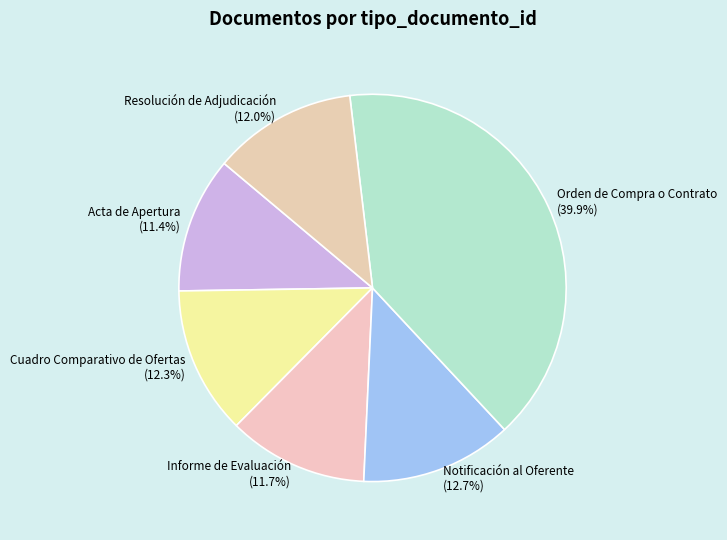

How many segments does this pie chart have?

6